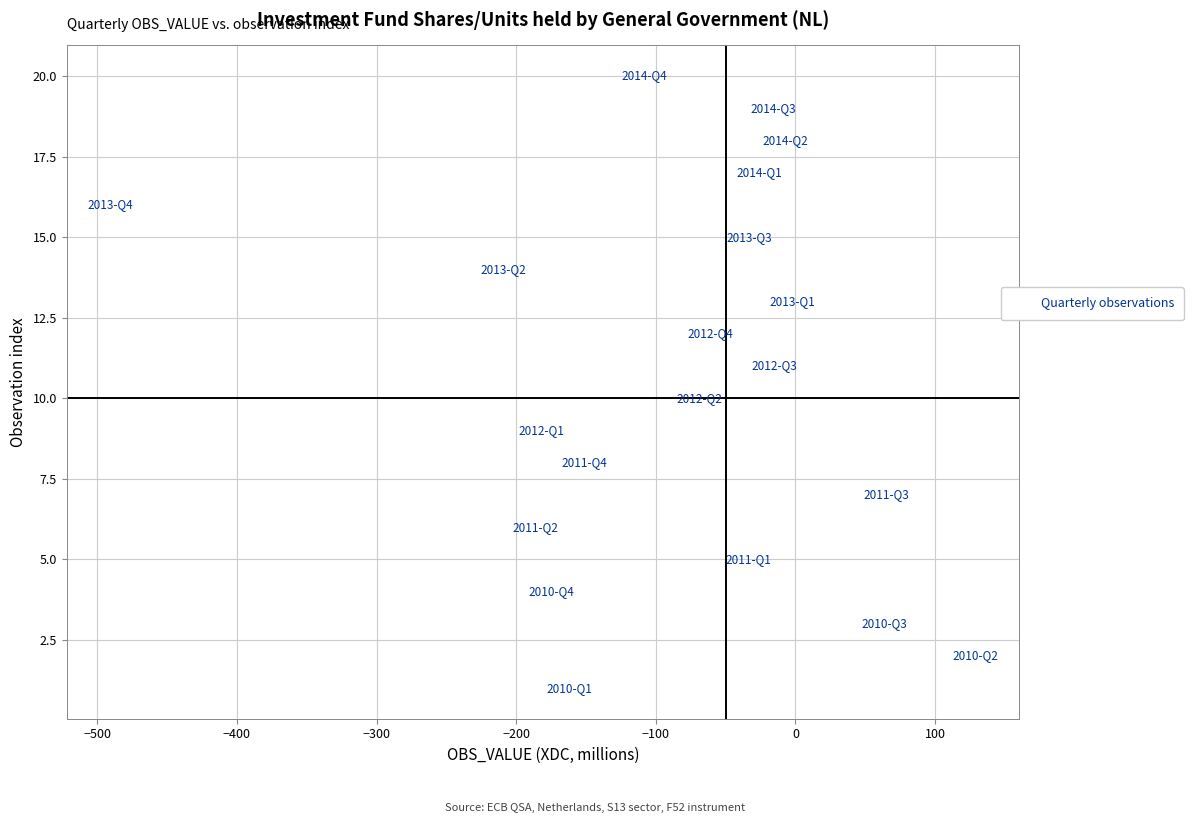

What is the range of X values (max minus min)?

620